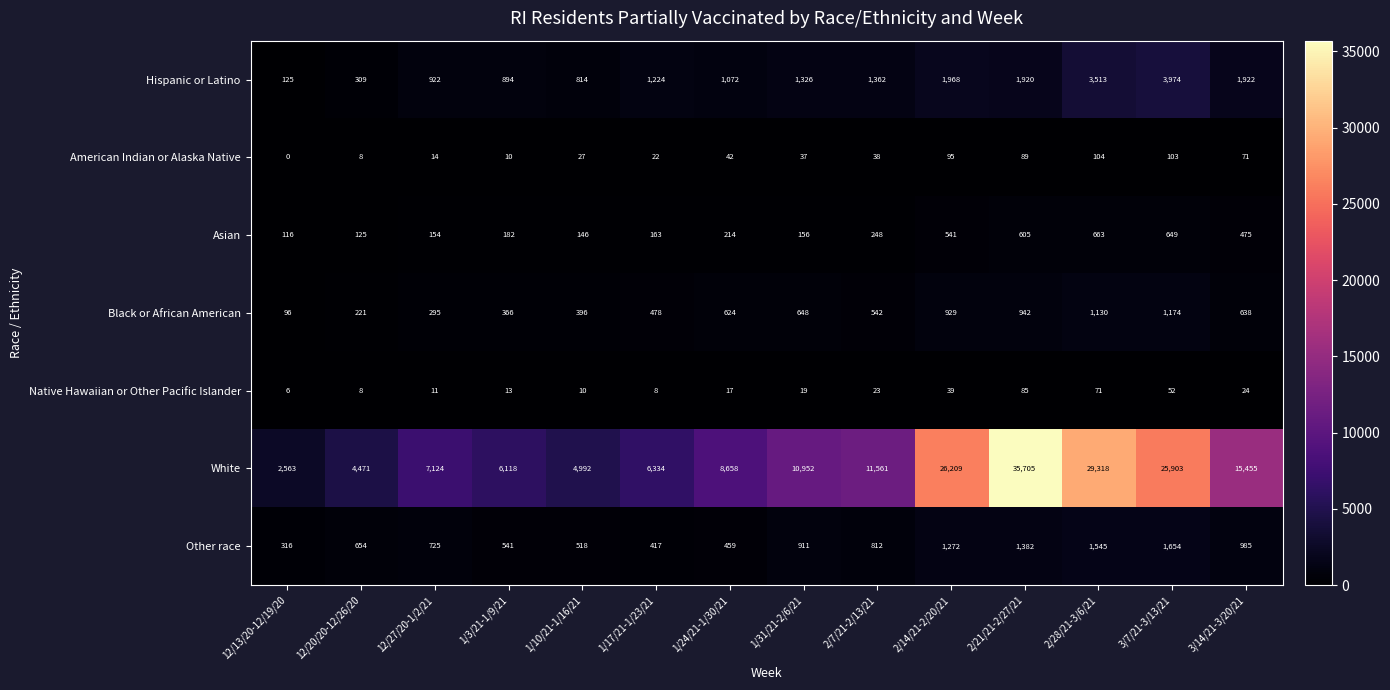

Read the Native Hawaiian or Other Pacific Islander value at 2/21/21-2/27/21, to the nearest 5.

85